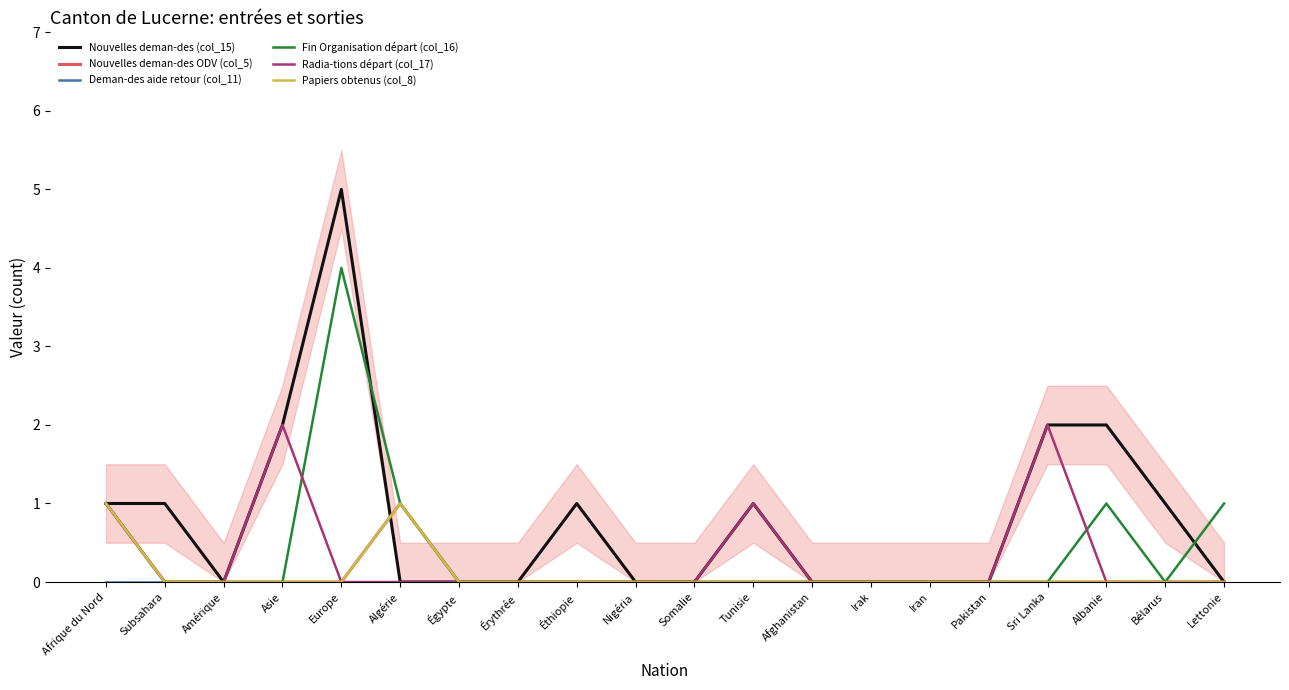

Reading left to right, list all the values displayed in this chart.

Nouvelles deman-des (col_15): Afrique du Nord=1	Subsahara=1	Amérique=0	Asie=2	Europe=5	Algérie=0	Égypte=0	Érythrée=0	Éthiopie=1	Nigéria=0	Somalie=0	Tunisie=1	Afghanistan=0	Irak=0	Iran=0	Pakistan=0	Sri Lanka=2	Albanie=2	Bélarus=1	Lettonie=0
Nouvelles deman-des ODV (col_5): Afrique du Nord=1	Subsahara=0	Amérique=0	Asie=0	Europe=0	Algérie=1	Égypte=0	Érythrée=0	Éthiopie=0	Nigéria=0	Somalie=0	Tunisie=0	Afghanistan=0	Irak=0	Iran=0	Pakistan=0	Sri Lanka=0	Albanie=0	Bélarus=0	Lettonie=0
Deman-des aide retour (col_11): Afrique du Nord=0	Subsahara=0	Amérique=0	Asie=0	Europe=0	Algérie=0	Égypte=0	Érythrée=0	Éthiopie=0	Nigéria=0	Somalie=0	Tunisie=0	Afghanistan=0	Irak=0	Iran=0	Pakistan=0	Sri Lanka=0	Albanie=0	Bélarus=0	Lettonie=0
Fin Organisation départ (col_16): Afrique du Nord=1	Subsahara=0	Amérique=0	Asie=0	Europe=4	Algérie=1	Égypte=0	Érythrée=0	Éthiopie=0	Nigéria=0	Somalie=0	Tunisie=0	Afghanistan=0	Irak=0	Iran=0	Pakistan=0	Sri Lanka=0	Albanie=1	Bélarus=0	Lettonie=1
Radia-tions départ (col_17): Afrique du Nord=1	Subsahara=0	Amérique=0	Asie=2	Europe=0	Algérie=0	Égypte=0	Érythrée=0	Éthiopie=0	Nigéria=0	Somalie=0	Tunisie=1	Afghanistan=0	Irak=0	Iran=0	Pakistan=0	Sri Lanka=2	Albanie=0	Bélarus=0	Lettonie=0
Papiers obtenus (col_8): Afrique du Nord=1	Subsahara=0	Amérique=0	Asie=0	Europe=0	Algérie=1	Égypte=0	Érythrée=0	Éthiopie=0	Nigéria=0	Somalie=0	Tunisie=0	Afghanistan=0	Irak=0	Iran=0	Pakistan=0	Sri Lanka=0	Albanie=0	Bélarus=0	Lettonie=0